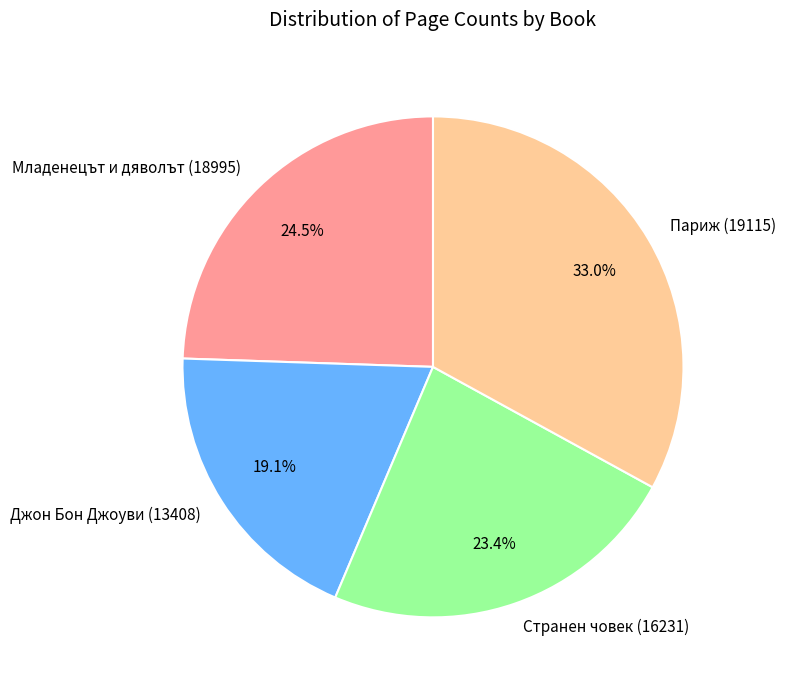

The Младенецът и дяволът (18995) slice represents 34% of the pie. True or false?

False